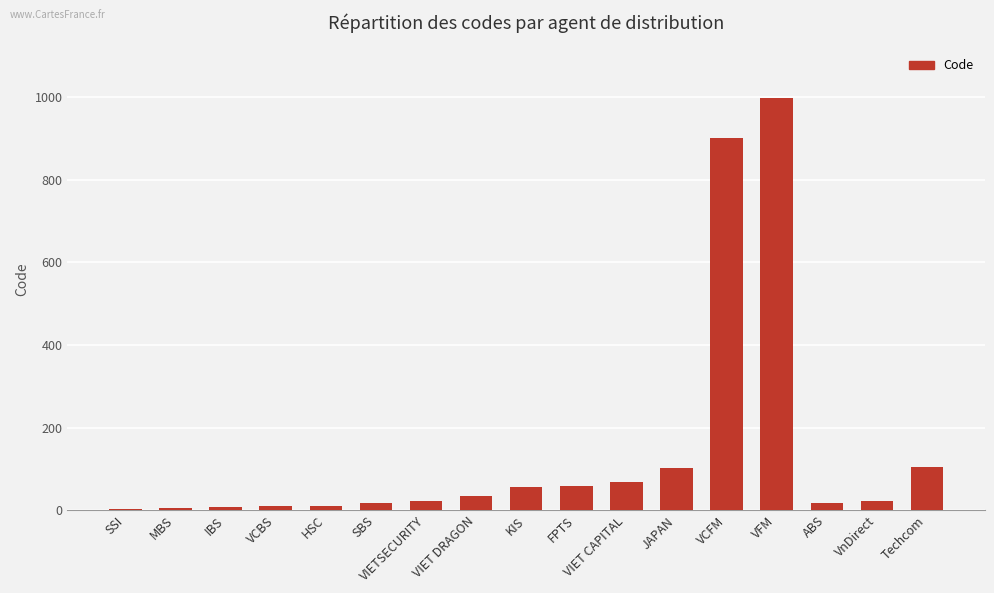

The value at VIET DRAGON is 33. True or false?

True